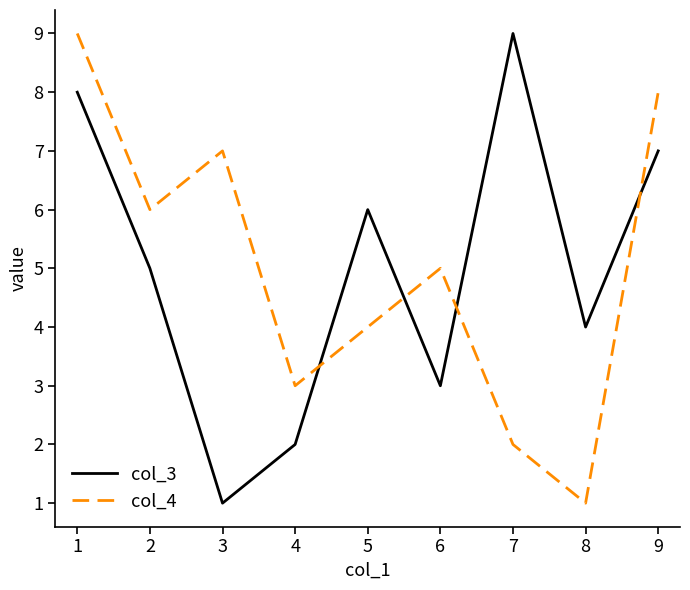

What is the lowest value of the col_4 series?

1